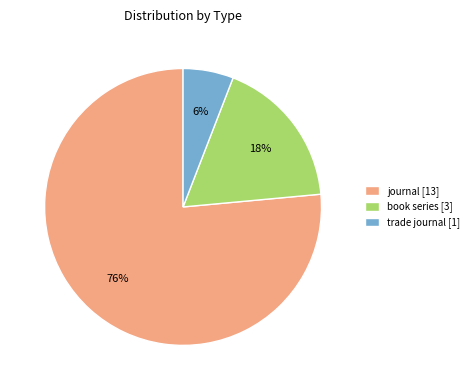

To the nearest percent, what portion does trade journal [1] represent?

6%